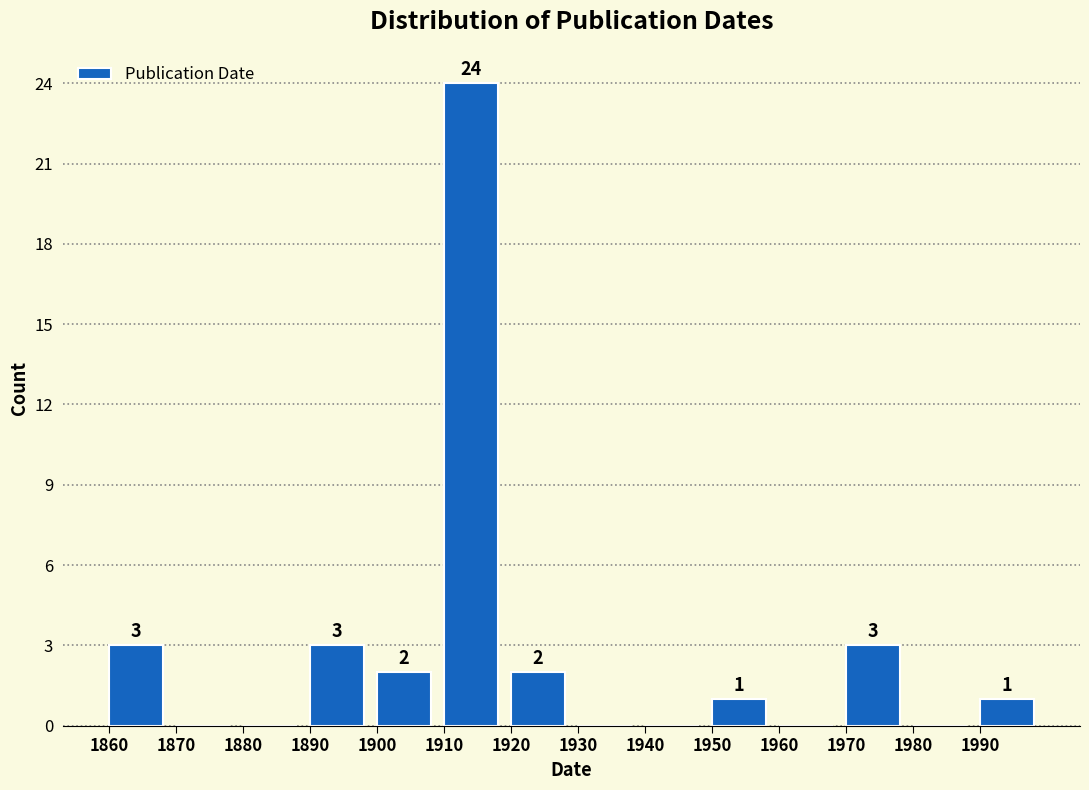

Over which range of the x-axis is the bar tallest?

1910 to 1920